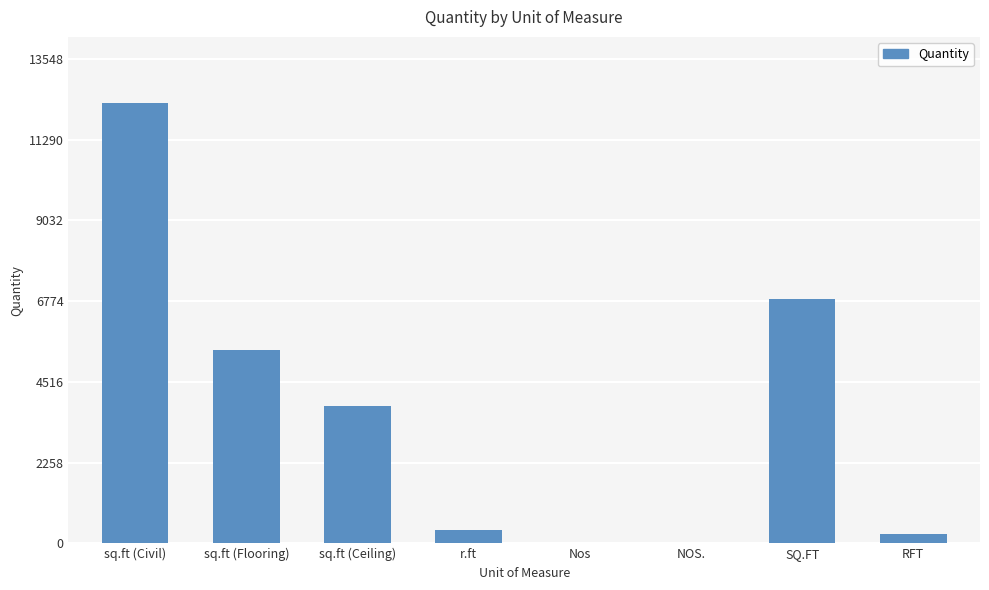

Is it true that the value at SQ.FT is 6830.0?

True